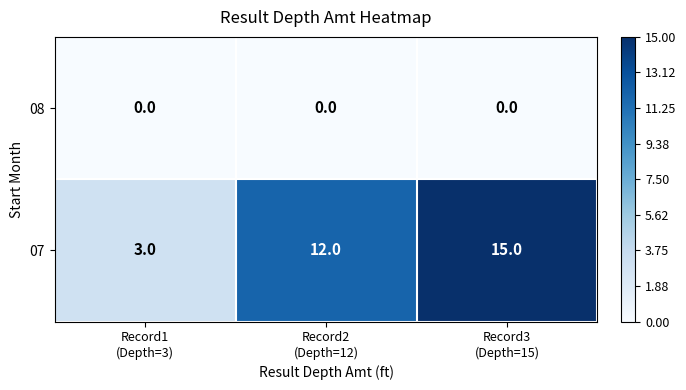

Rank the series by their average value, from highest to lowest.

07, 08